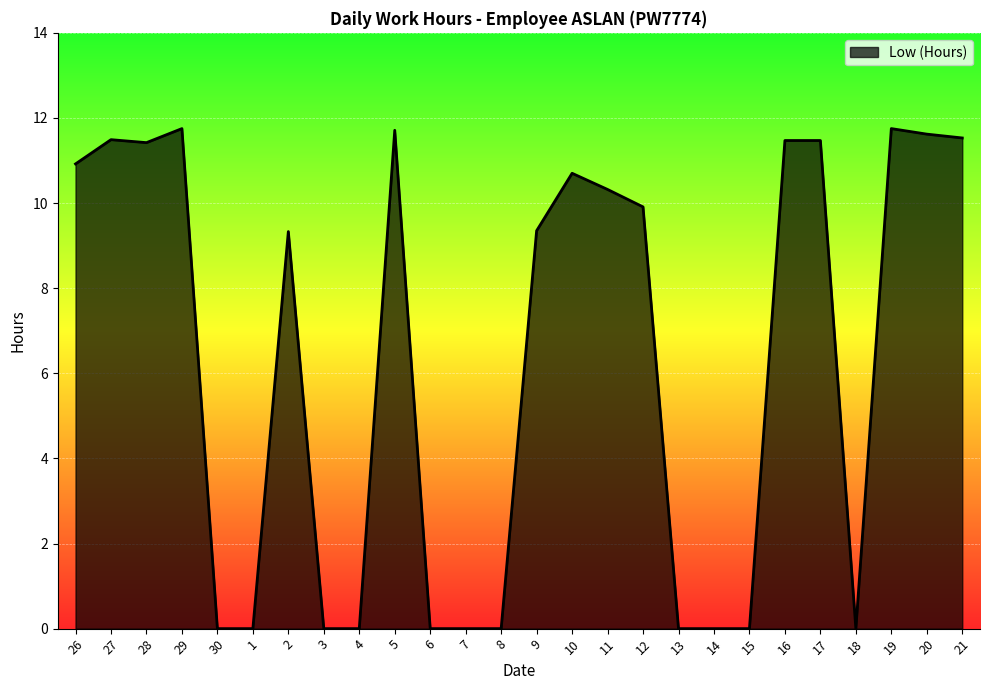

The value at 9 is 9.3. True or false?

True